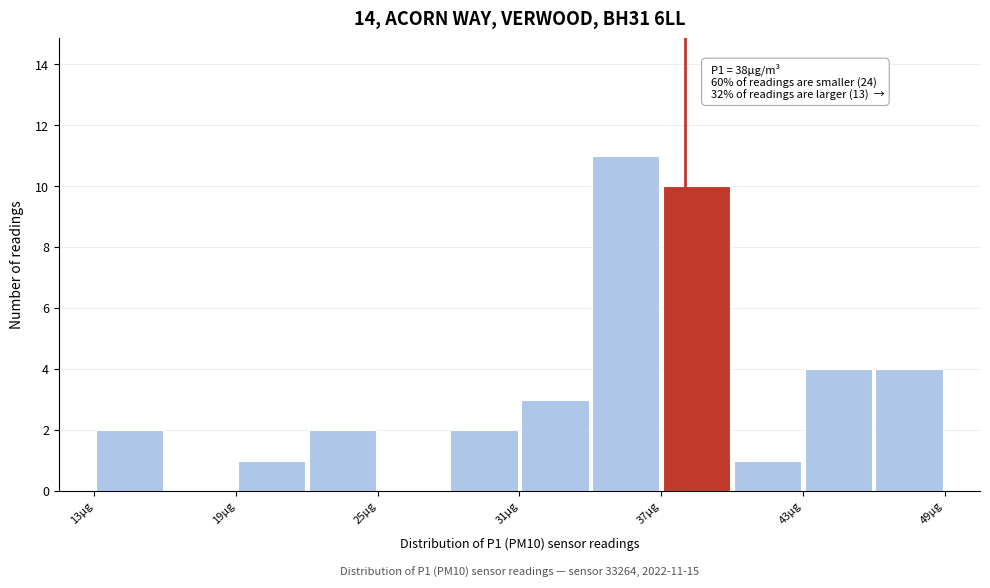

Around what value on the x-axis is the tallest bar? Give the approximate position of its centre, as read against the axis.

36